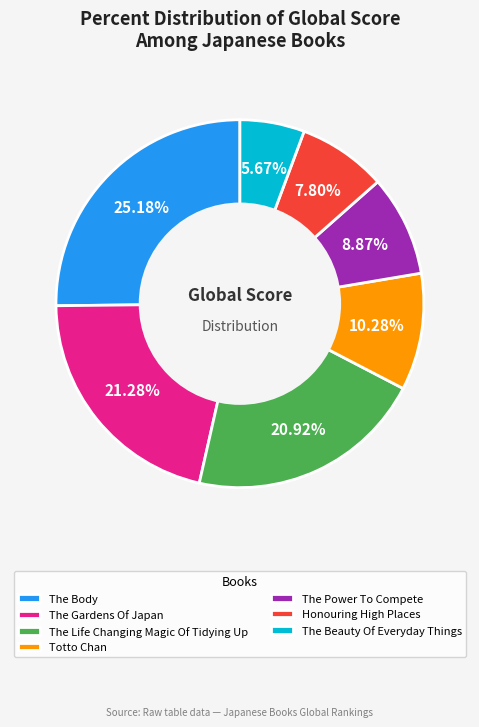

How many slices are in this pie chart?

7